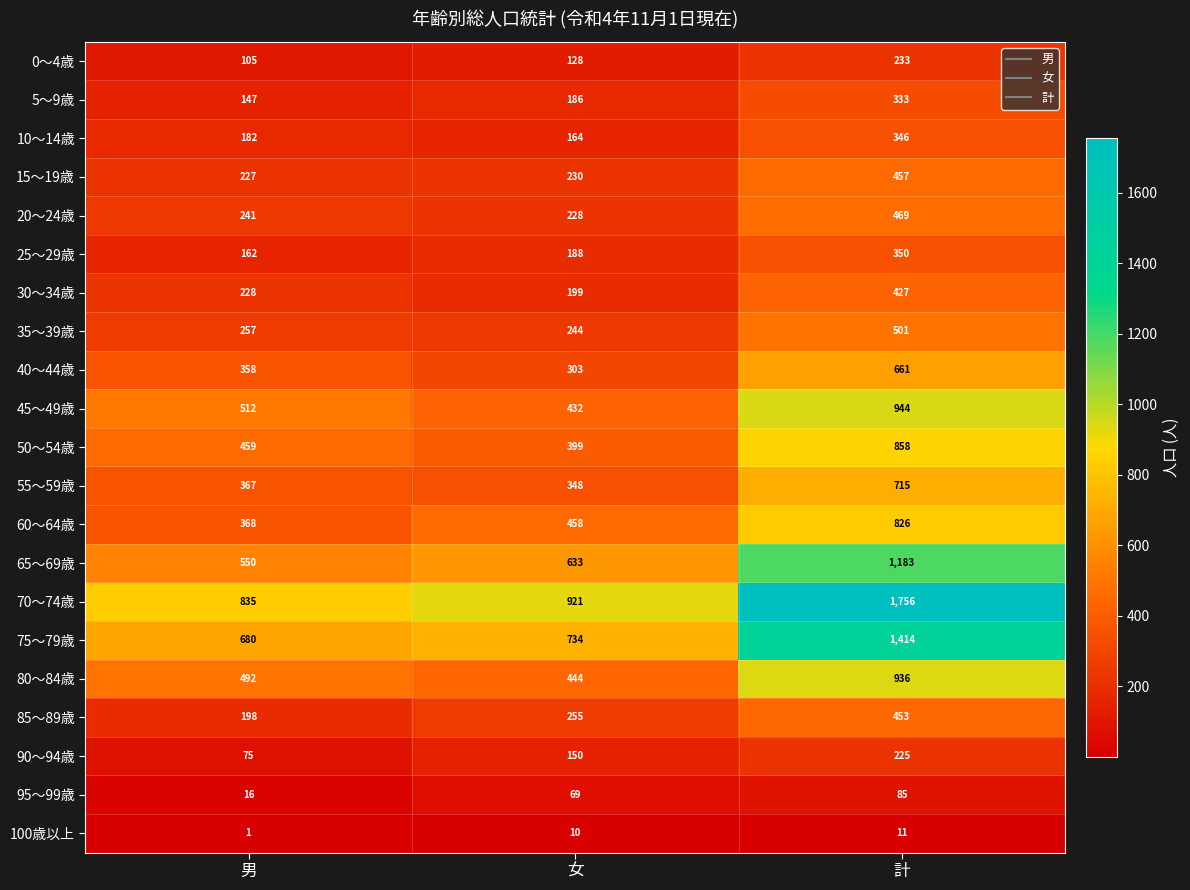

How many series are shown in this chart?

21